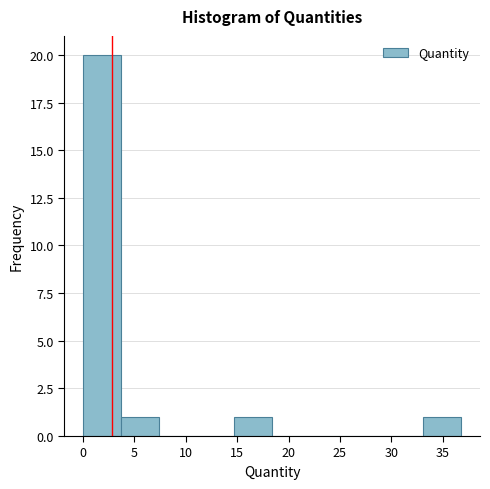

Which range on the x-axis has the tallest bar?

0.0 to 3.5